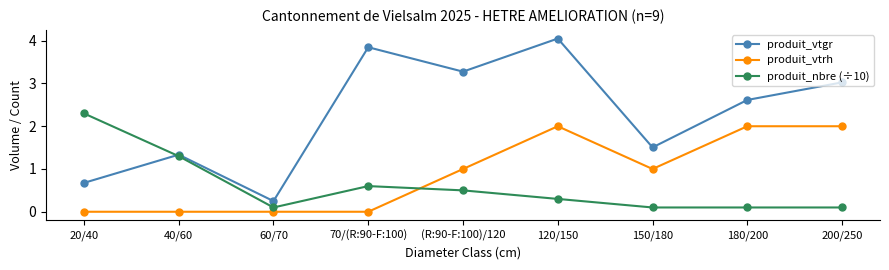

What is the difference between the second highest and minimum values in the produit_nbre (÷10) series?

1.2